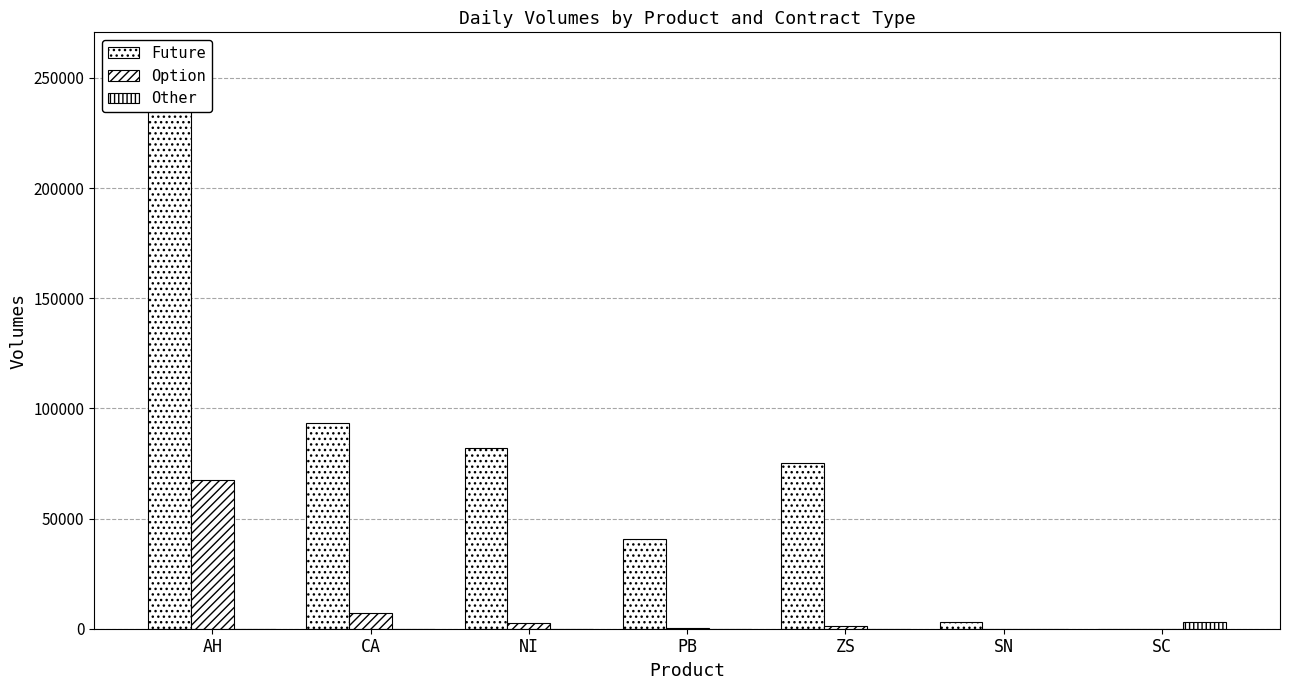

Reading left to right, extract all data points from this chart.

Future: AH=257787	CA=93479	NI=81836	PB=40737	ZS=75197	SN=3029	SC=0
Option: AH=67595	CA=7268	NI=2665	PB=294	ZS=1225	SN=0	SC=0
Other: AH=26	CA=0	NI=0	PB=0	ZS=20	SN=0	SC=3025